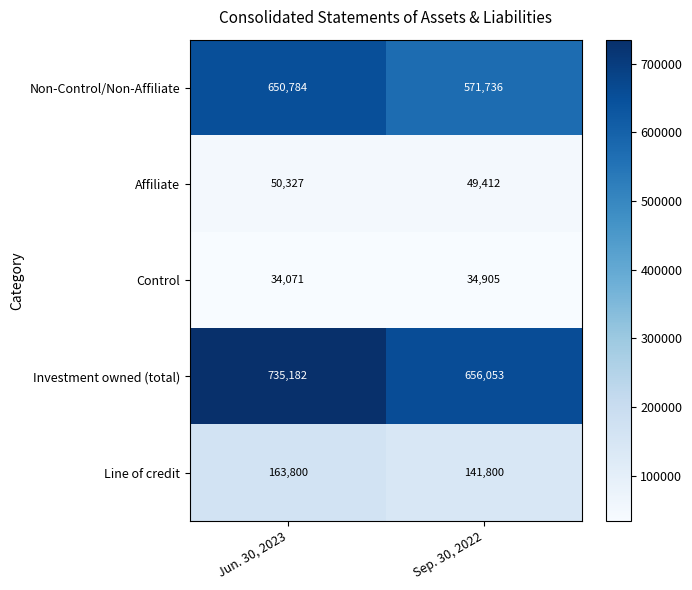

What is the approximate value of Non-Control/Non-Affiliate at Sep. 30, 2022, to the nearest 50?

571750